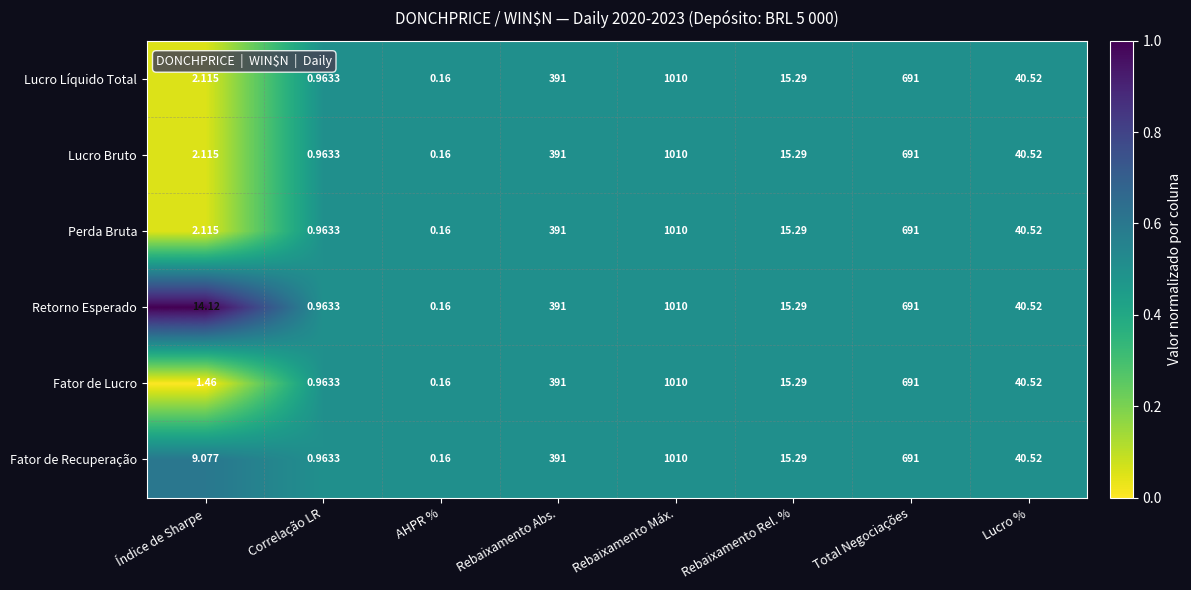

Which series changed the most between Índice de Sharpe and Lucro %?

Fator de Lucro